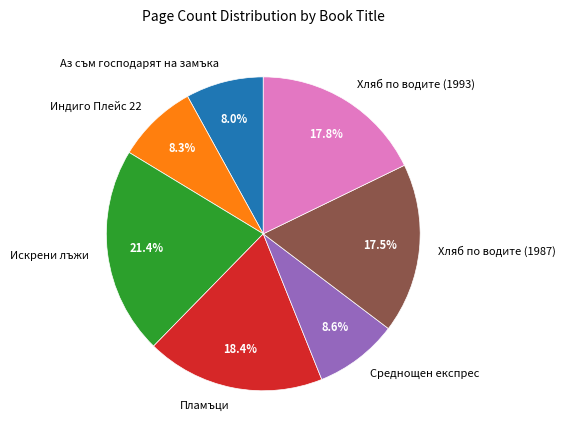

The Среднощен експрес slice represents 9% of the pie. True or false?

True